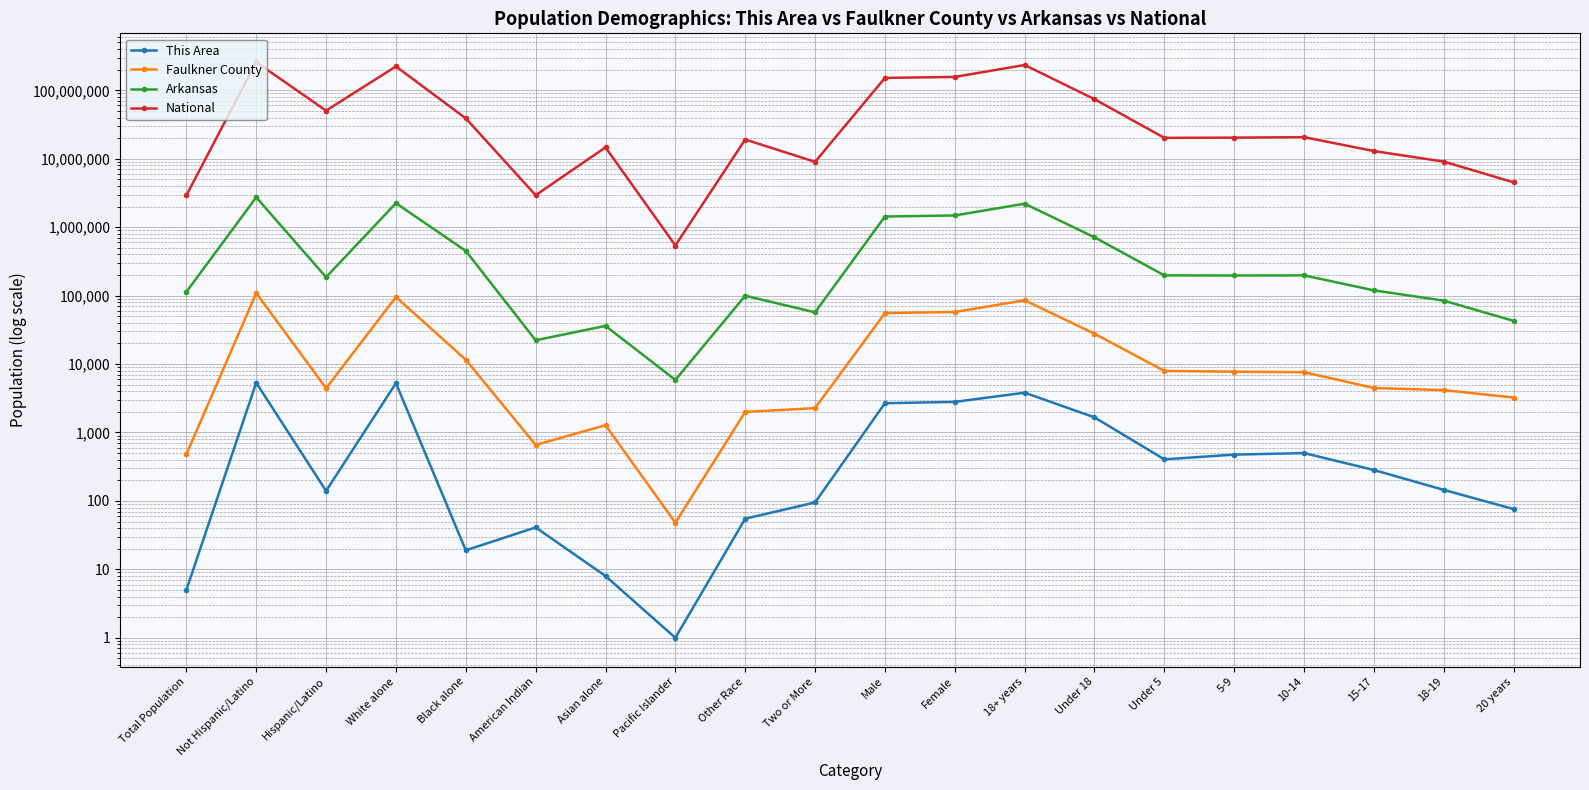

Which category has the highest value in the Faulkner County series?

Not Hispanic/Latino